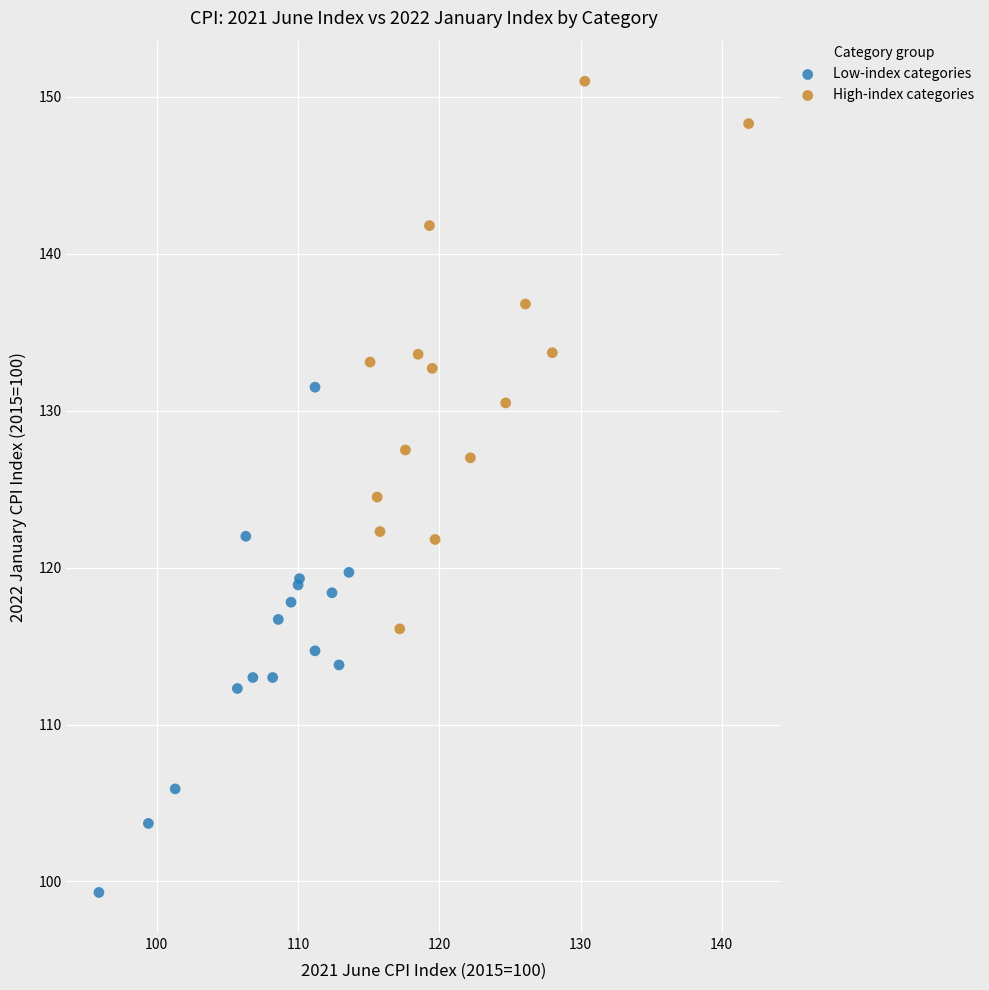

Which series reaches the maximum Y coordinate?

High-index categories